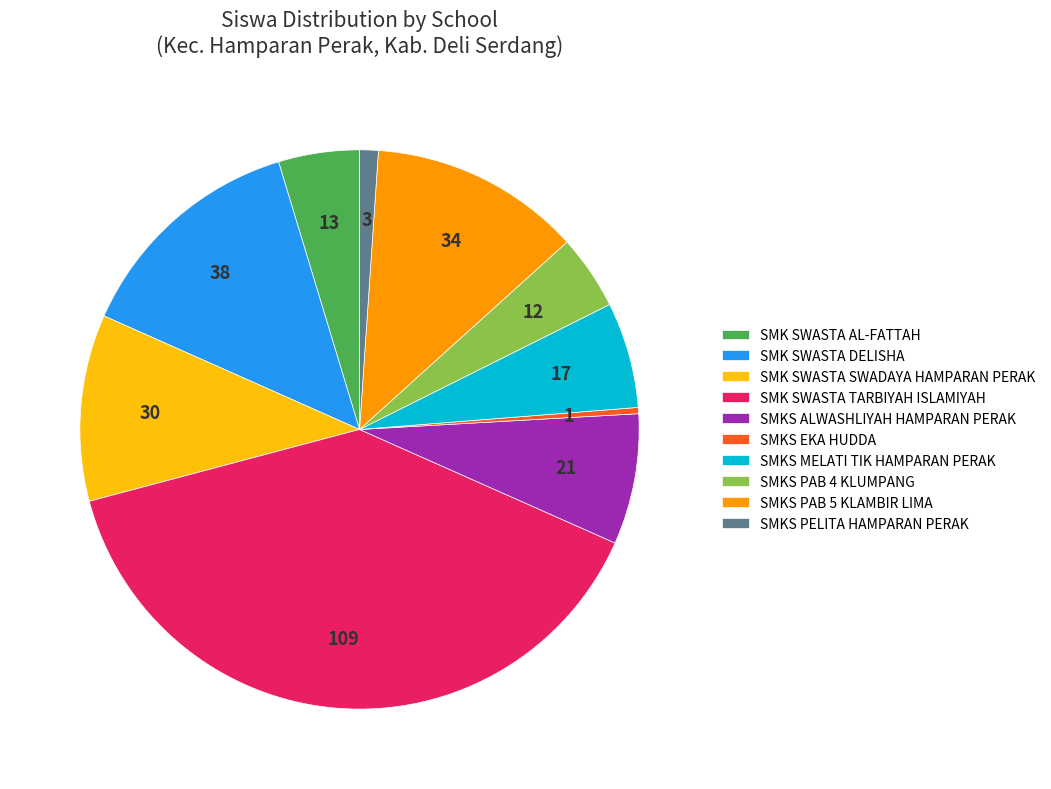

Do SMKS EKA HUDDA and SMKS PAB 5 KLAMBIR LIMA together represent more than half of the pie?

No